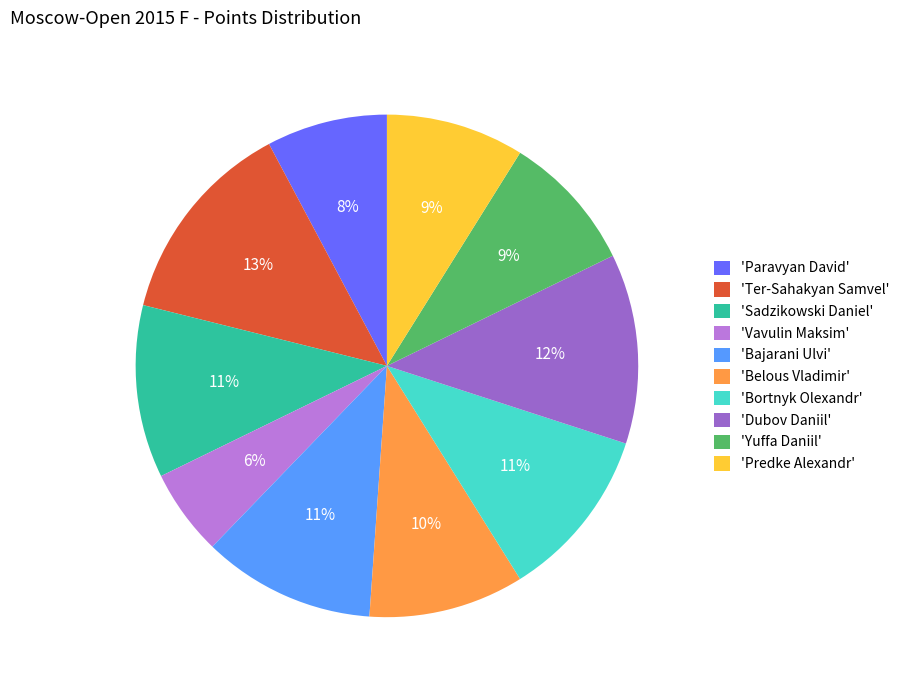

Which has a higher value, 'Bajarani Ulvi' or 'Ter-Sahakyan Samvel'?

'Ter-Sahakyan Samvel'